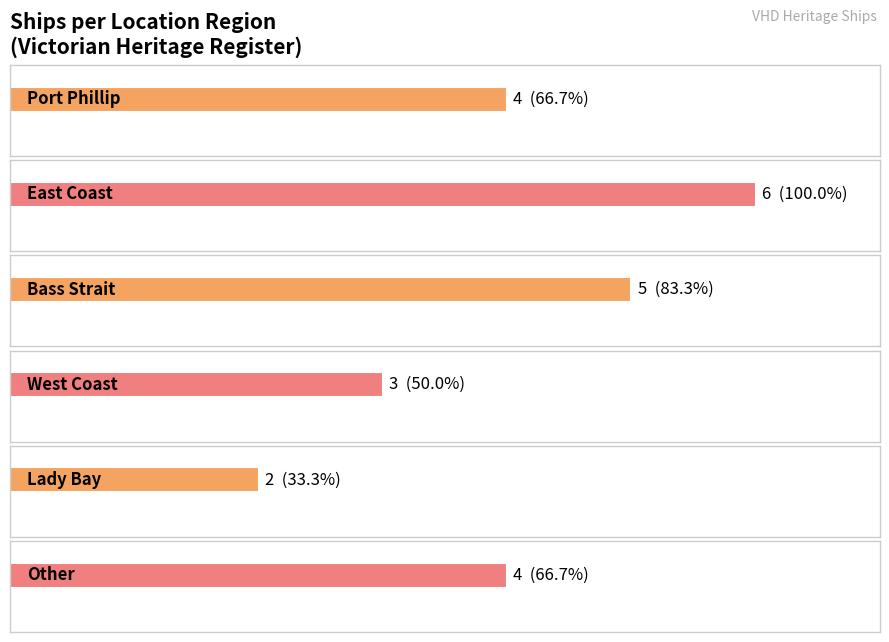

The chart shows a value of 1 at West Coast. True or false?

False